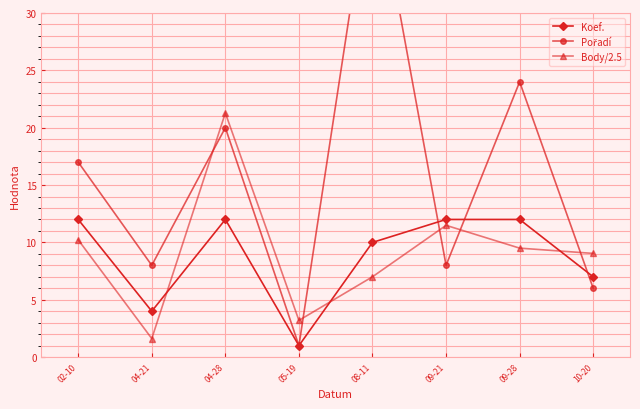

Reading left to right, transcribe all the data shown in this chart.

Koef.: 12.0	4.0	12.0	1.0	10.0	12.0	12.0	7.0
Pořadí: 17.0	8.0	20.0	1.0	43.0	8.0	24.0	6.0
Body/2.5: 10.2	1.6	21.3	3.2	7.0	11.5	9.5	9.0